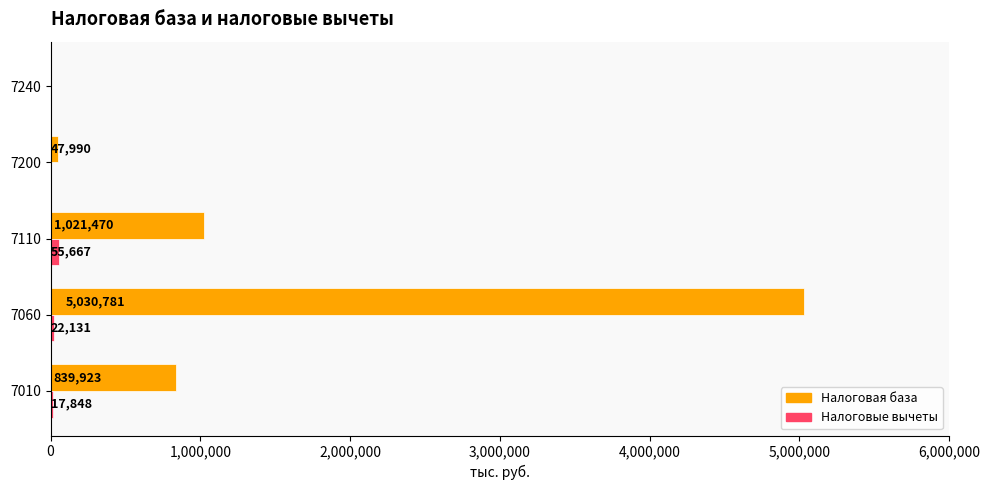

Which series has the widest spread of values?

Налоговая база